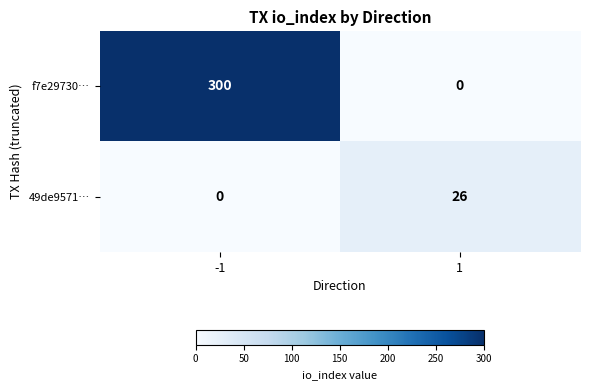

Reading left to right, list all the values displayed in this chart.

f7e29730…: -1=300	1=0
49de9571…: -1=0	1=26